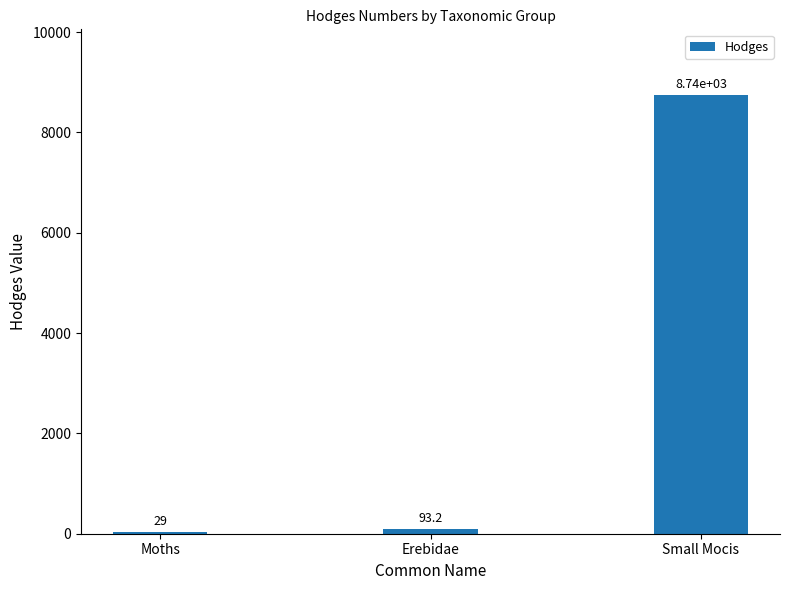

The value at Small Mocis is 8743.0. True or false?

True